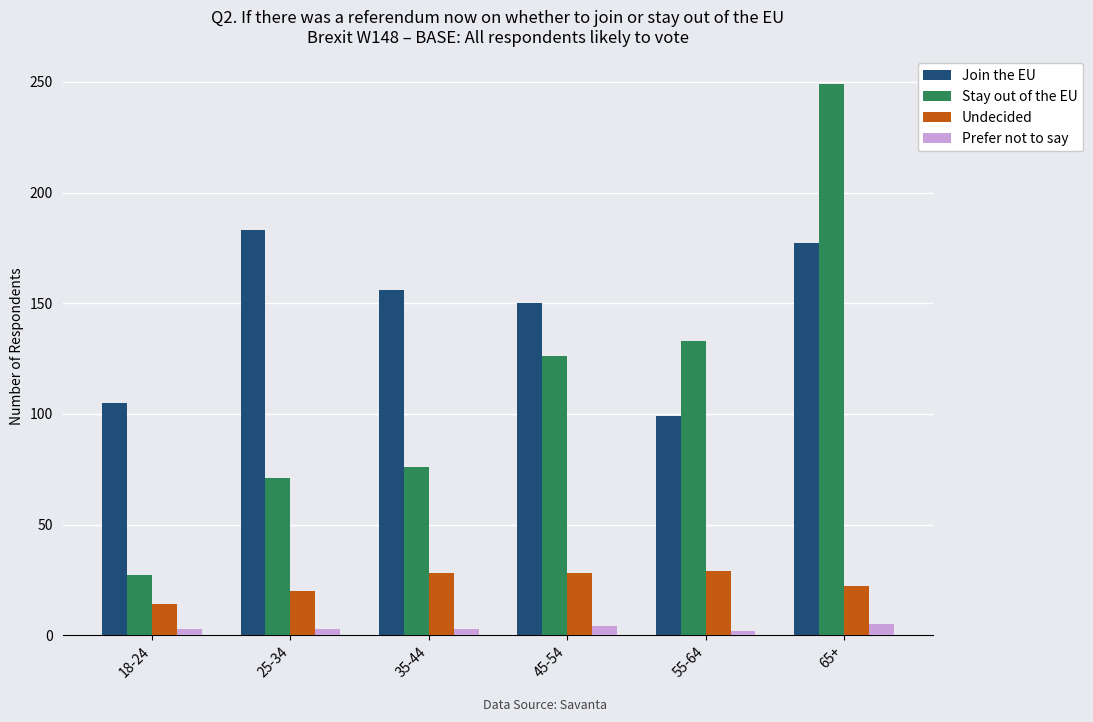

Between 35-44 and 65+, which series saw the biggest shift?

Stay out of the EU